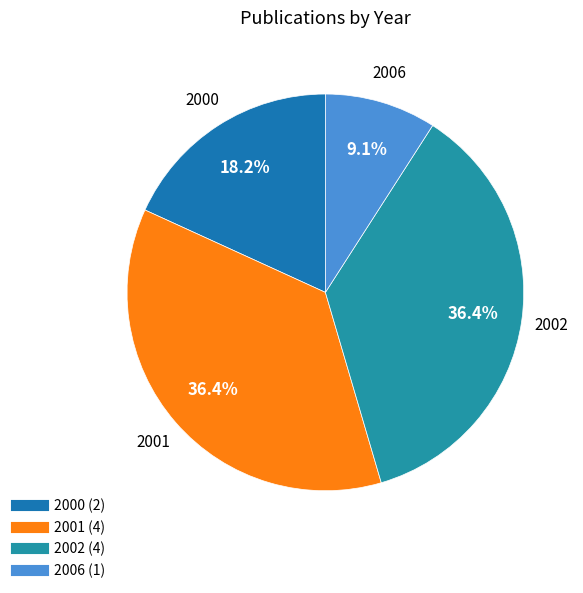

True or false: 2002 accounts for 22% of the total.

False